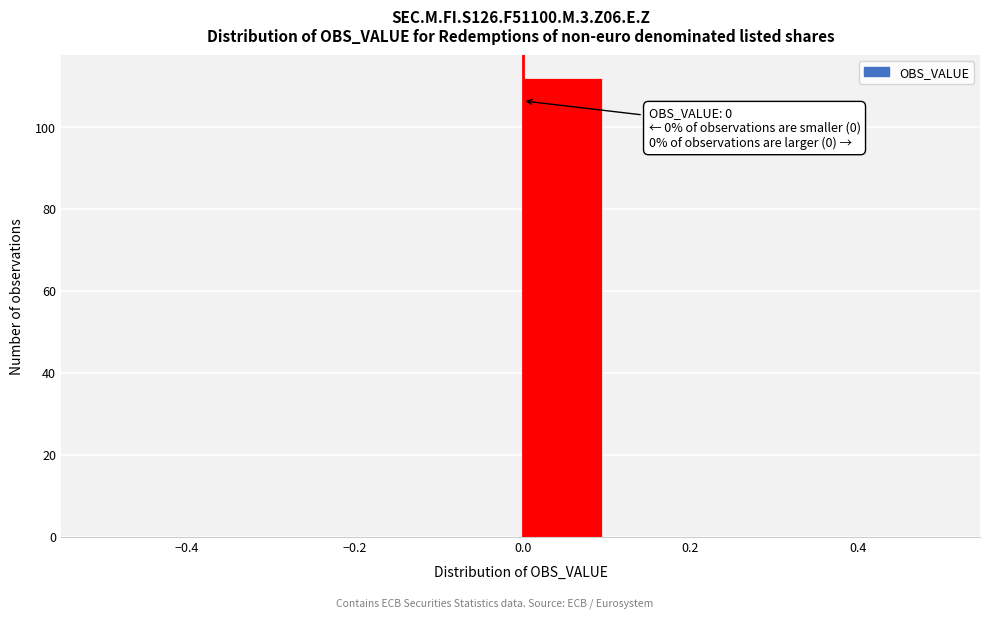

Which range on the x-axis has the tallest bar?

0.0 to 0.1